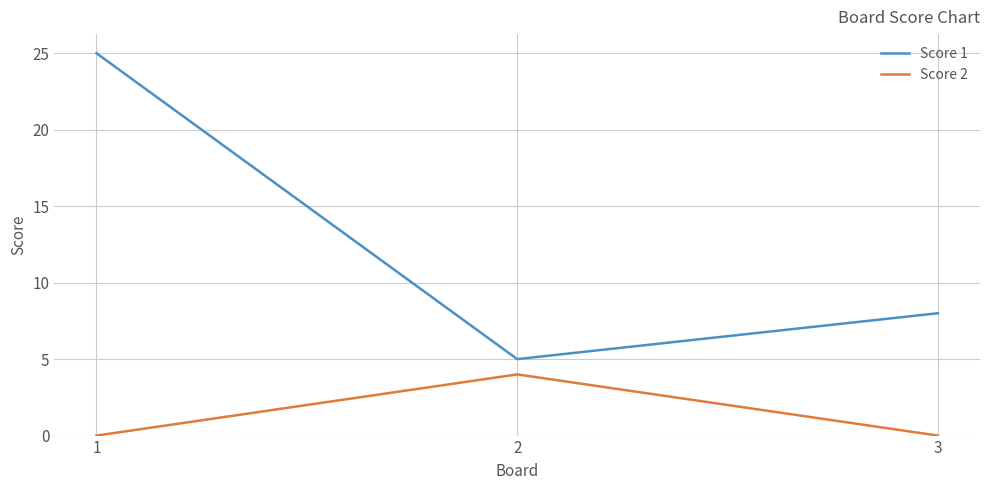

Reading left to right, extract all data points from this chart.

Score 1: 1=25	2=5	3=8
Score 2: 1=0	2=4	3=0